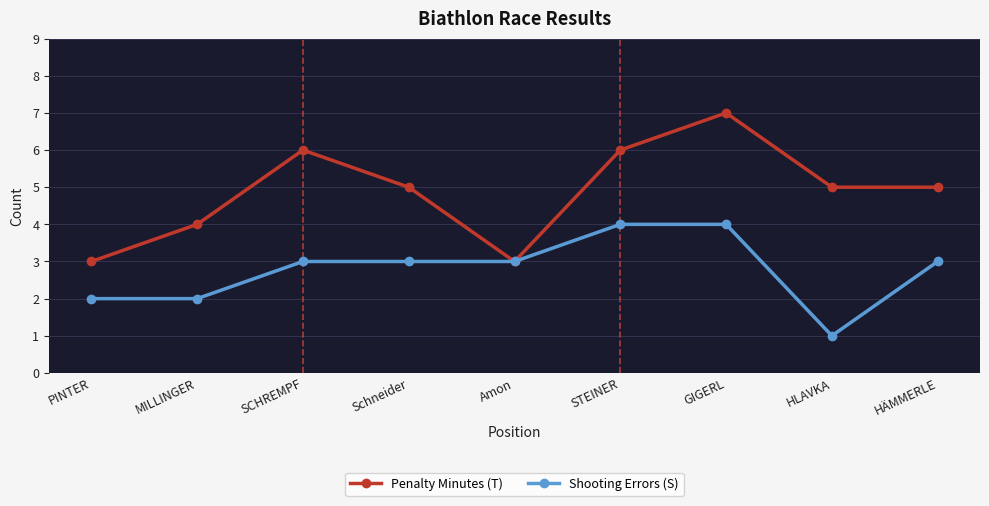

What is the label of the 5th point from the right?

Amon